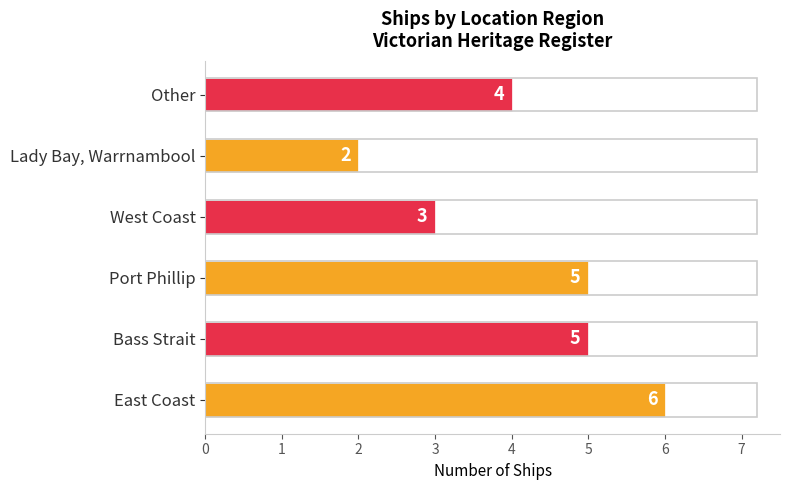

Where is the data nearest to the value 4?

Other